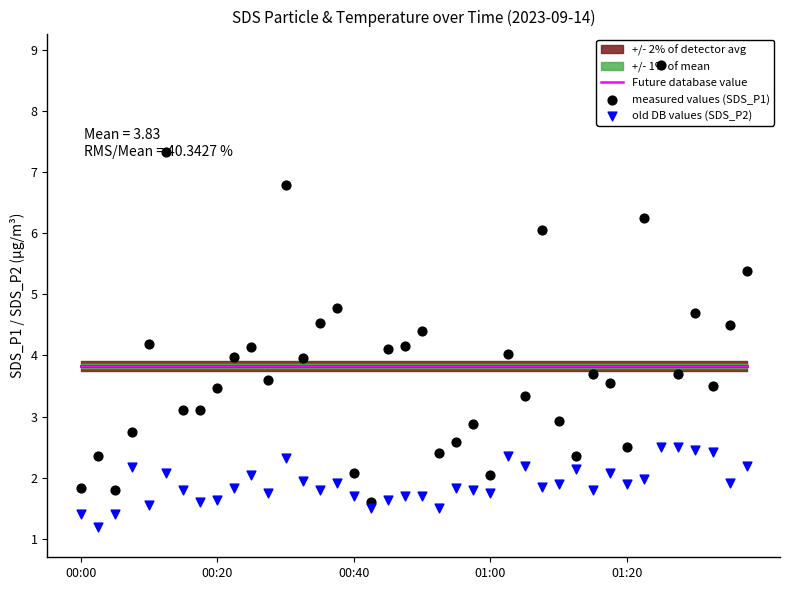

Which series contains the lowest Y value?

old DB values (SDS_P2)